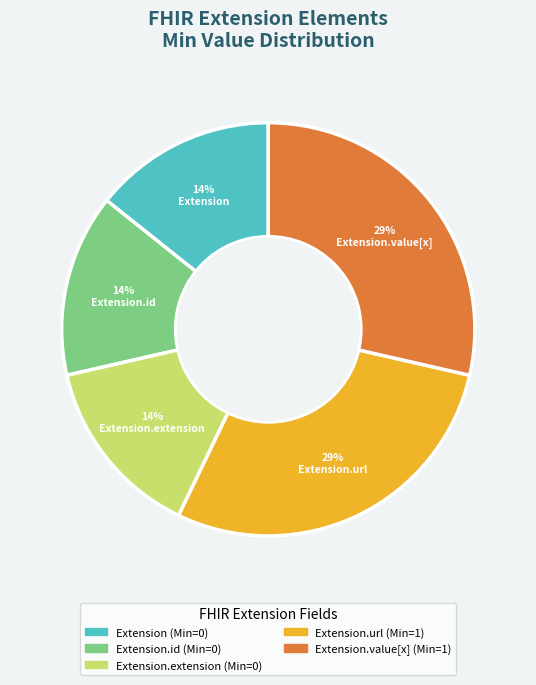

Does any single category account for the majority?

No